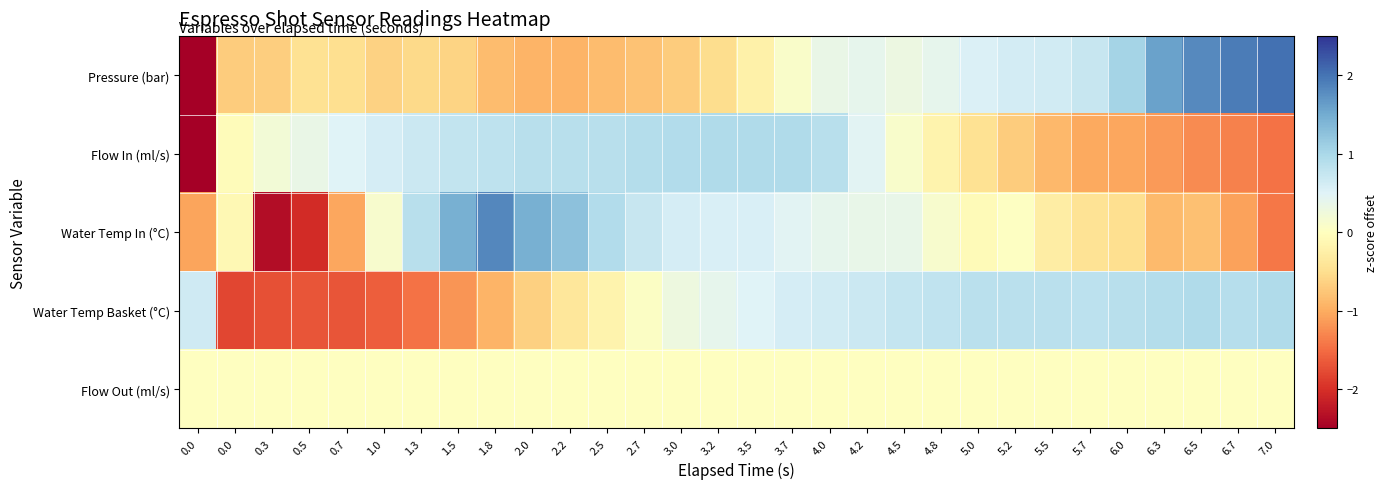

At how many categories does at least one series exceed -1?

30